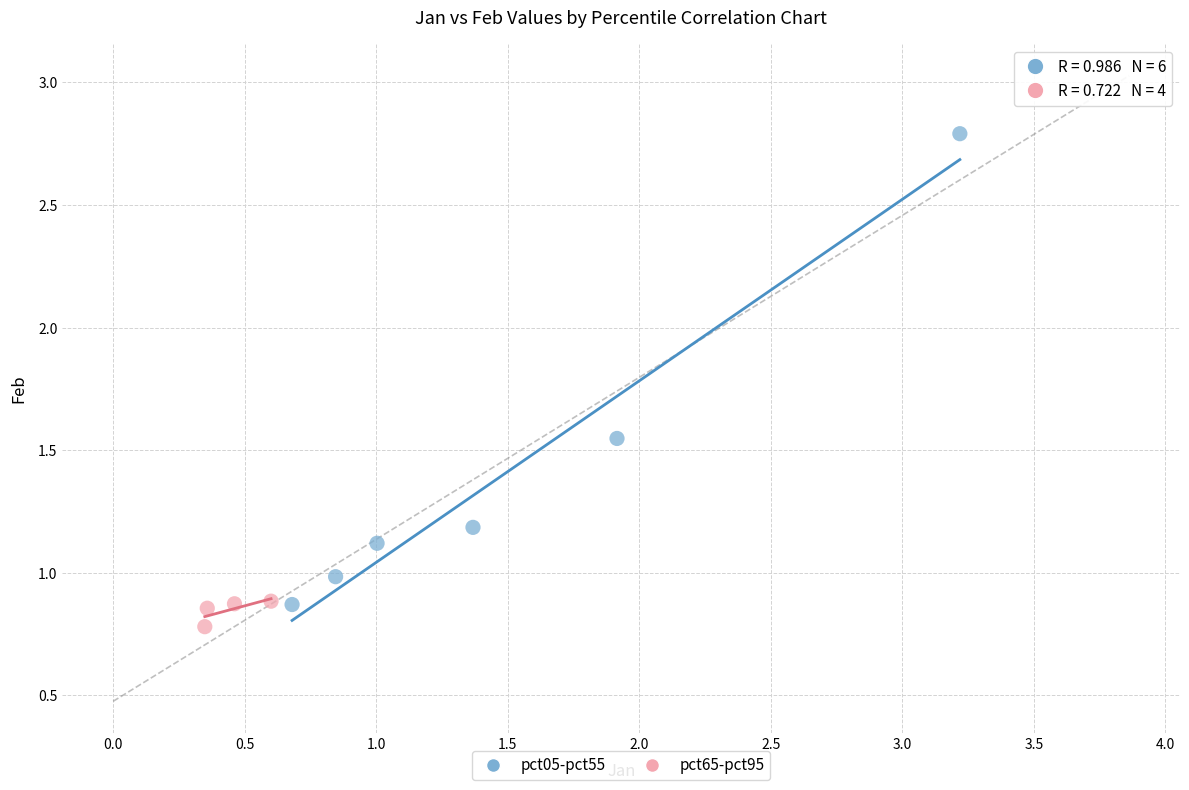

What are all the series names shown in the legend?

pct05-pct55, pct65-pct95